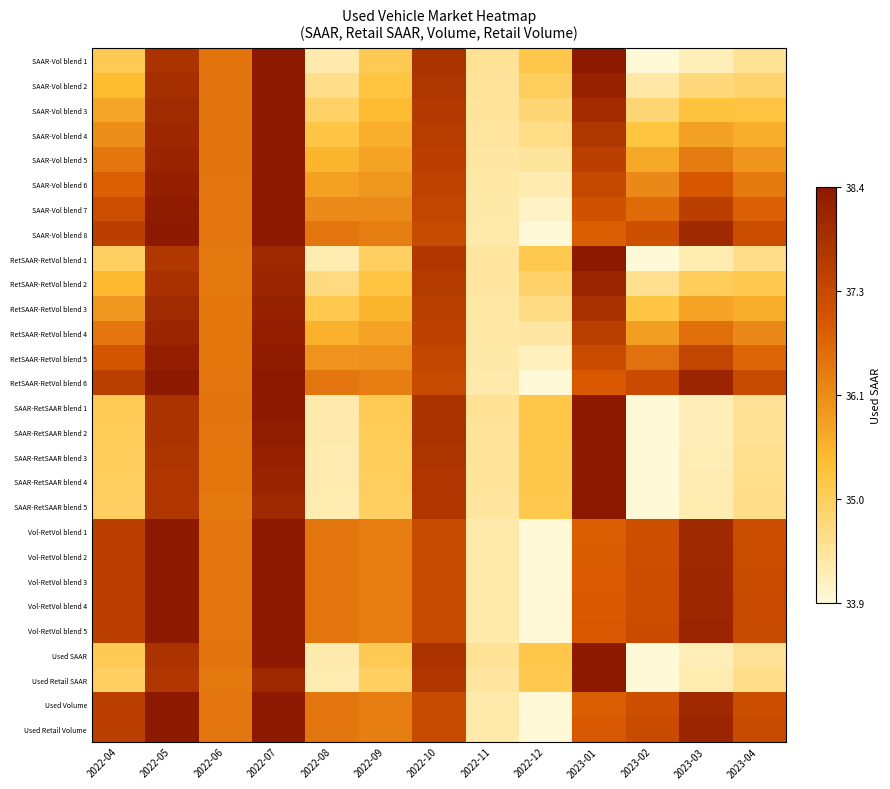

Which category has the highest value across all series?

2022-05